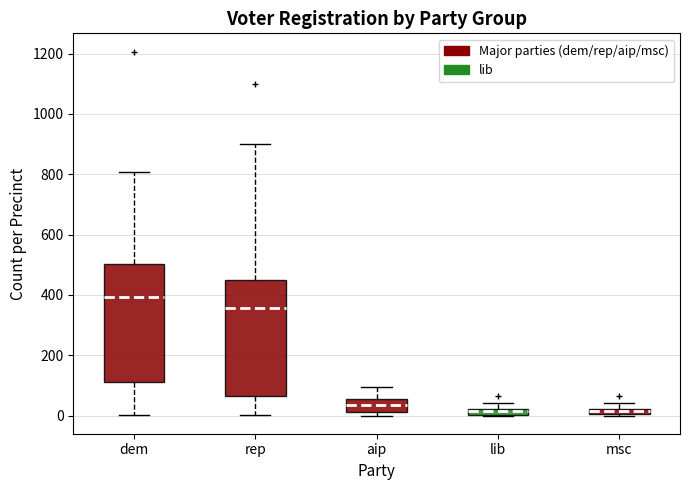

Which box has the highest median line?

dem